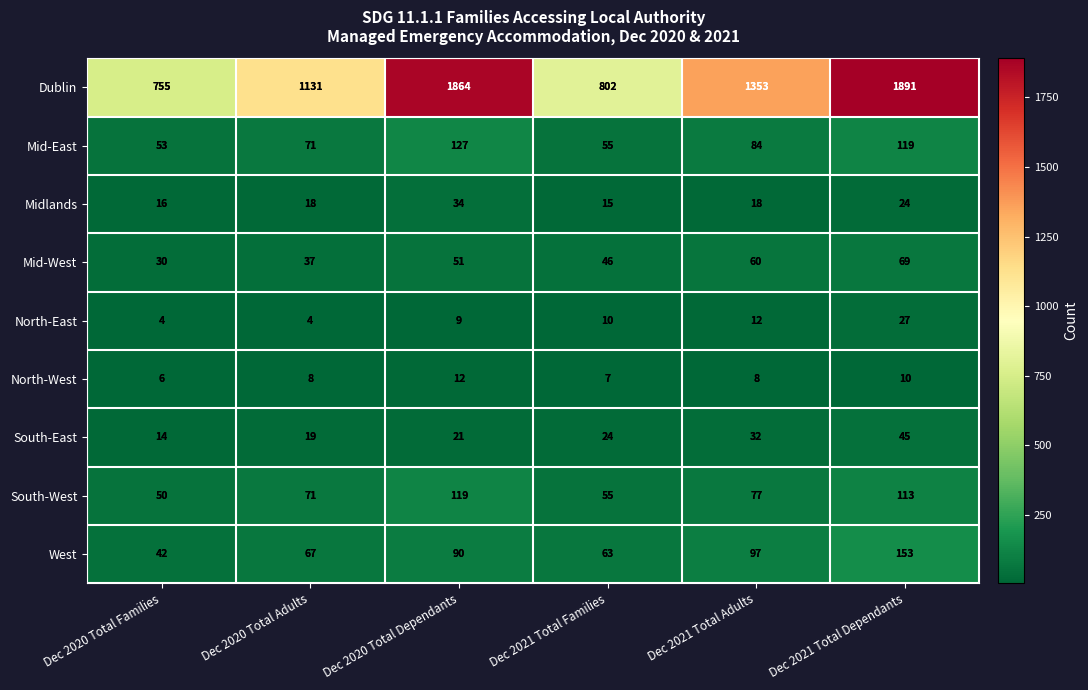

How many data points does each series have?

6